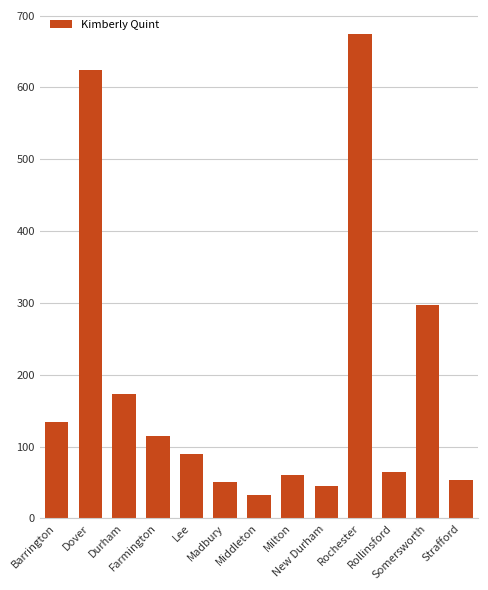

What is the sum of all values?

2415